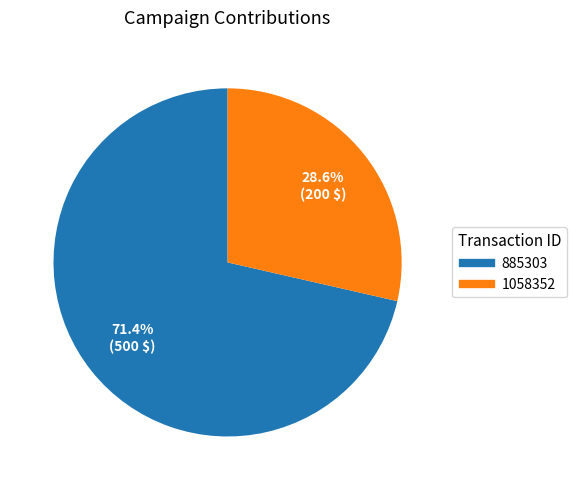

To the nearest percent, what is the difference between the largest and smallest slice percentages?

43%